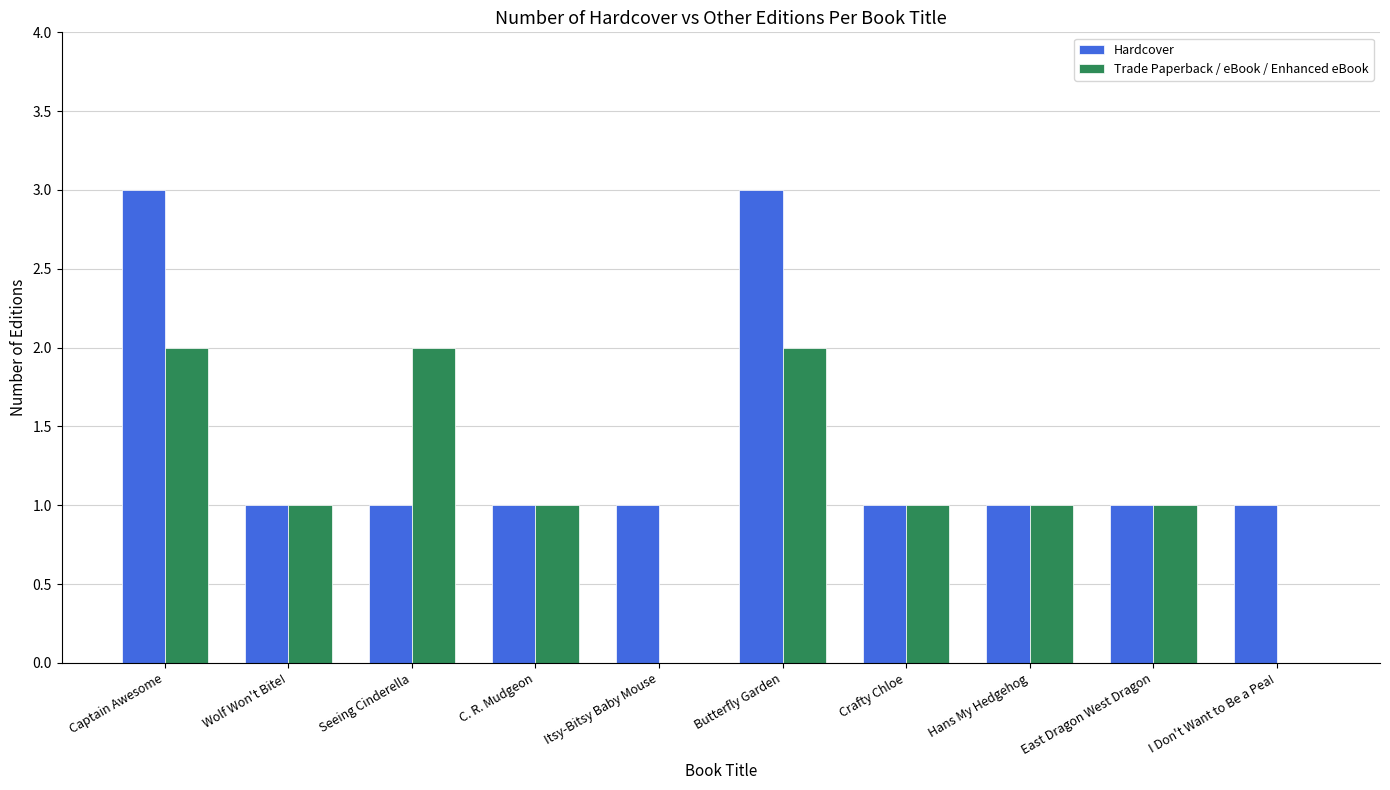

How many Hardcover values are between 1 and 2?

8